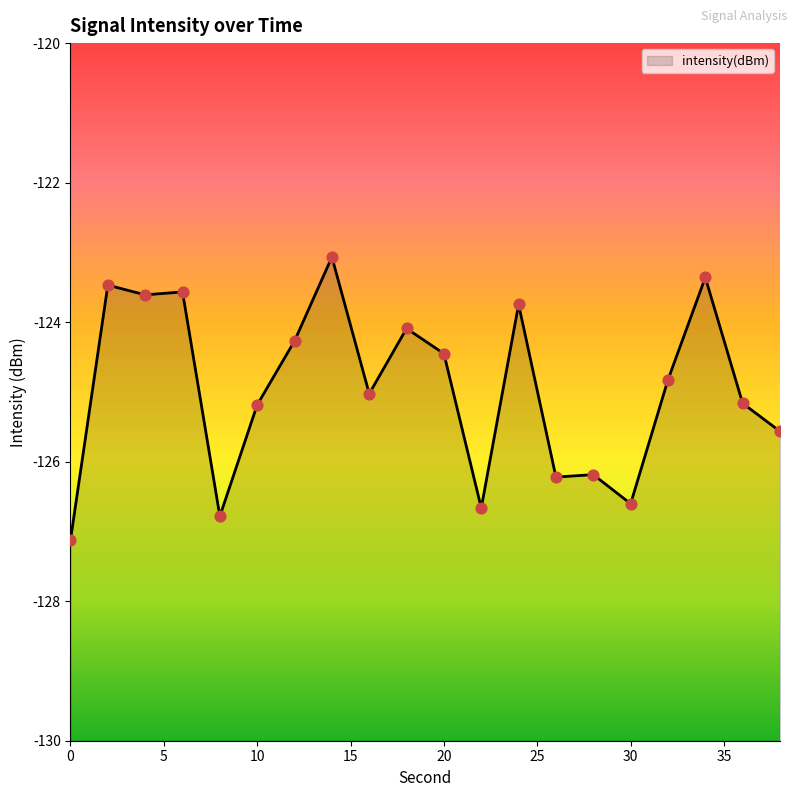

What is the change in value from 6 to 20?

-0.9